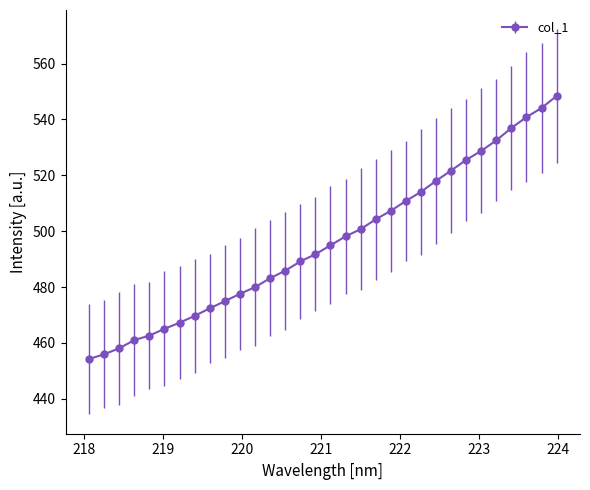

What is the sum of all values?

15875.3